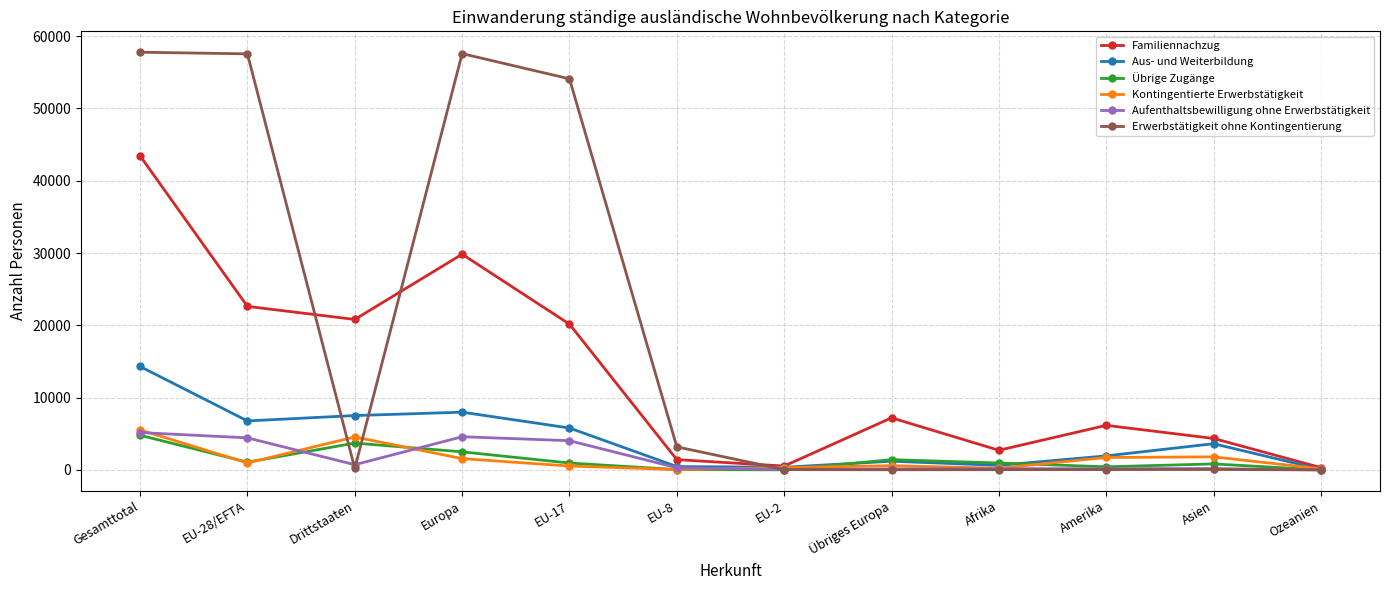

How many data points does each series have?

12